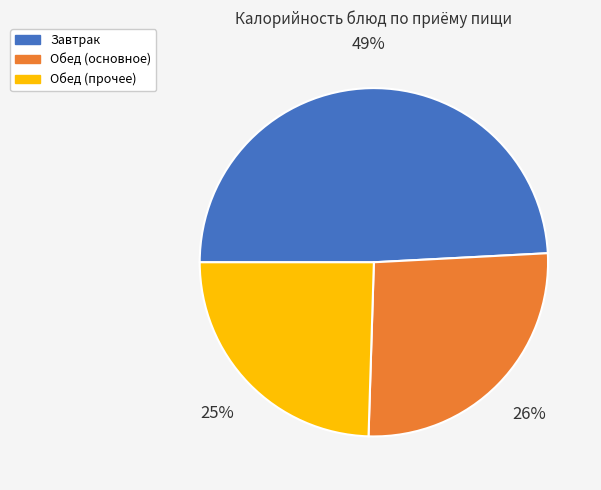

To the nearest percent, what is the average slice percentage?

33%